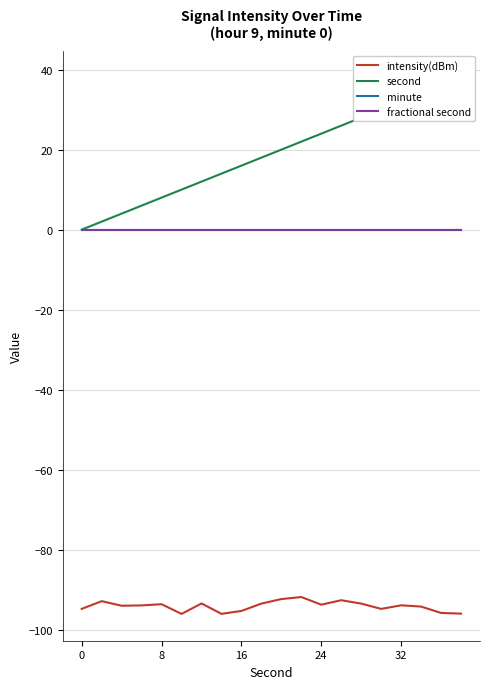

Does the chart display data point markers on the line(s)?

No